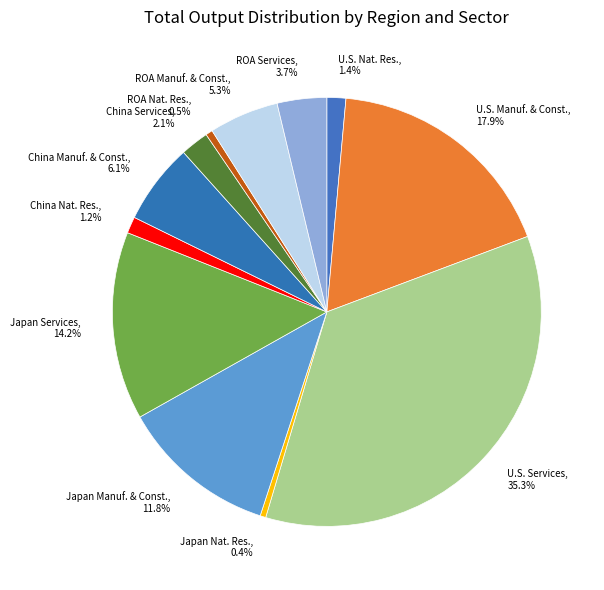

Do U.S. Manuf. & Const. and China Nat. Res. together represent more than half of the pie?

No